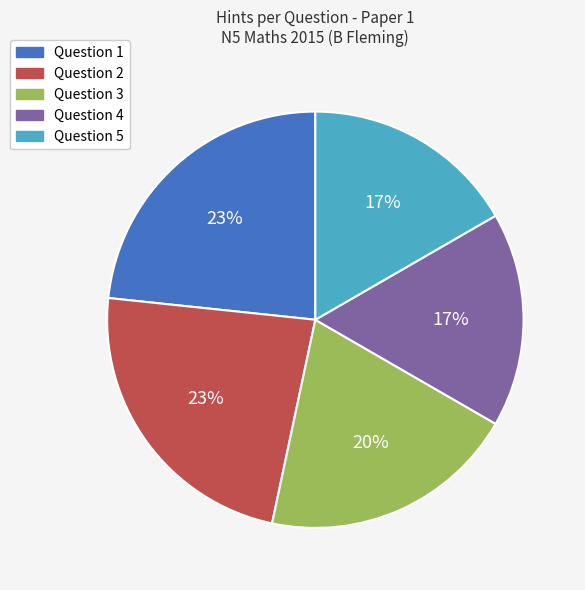

To the nearest percent, what is the average slice percentage?

20%